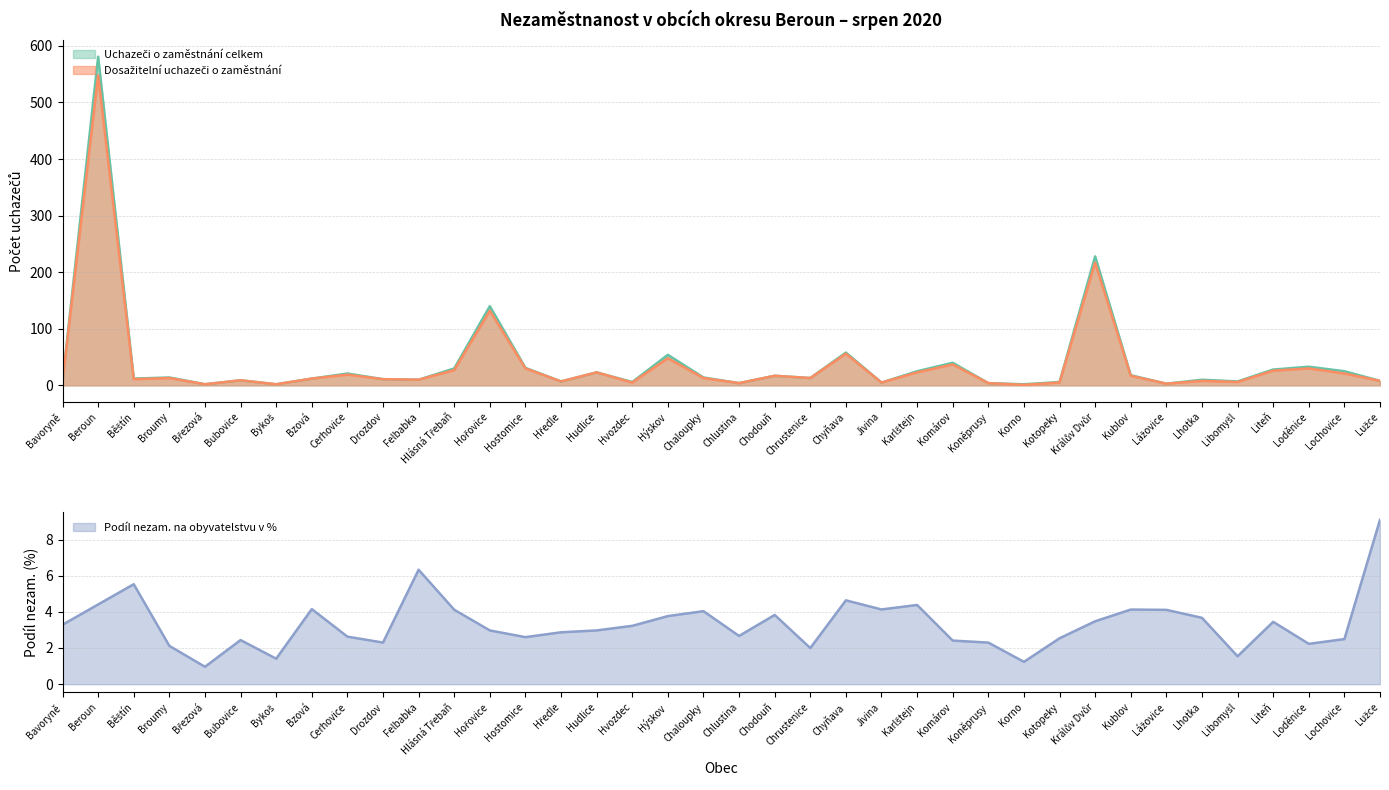

Is it true that Podíl nezam. na obyvatelstvu v % equals 4.4 at Hředle?

False